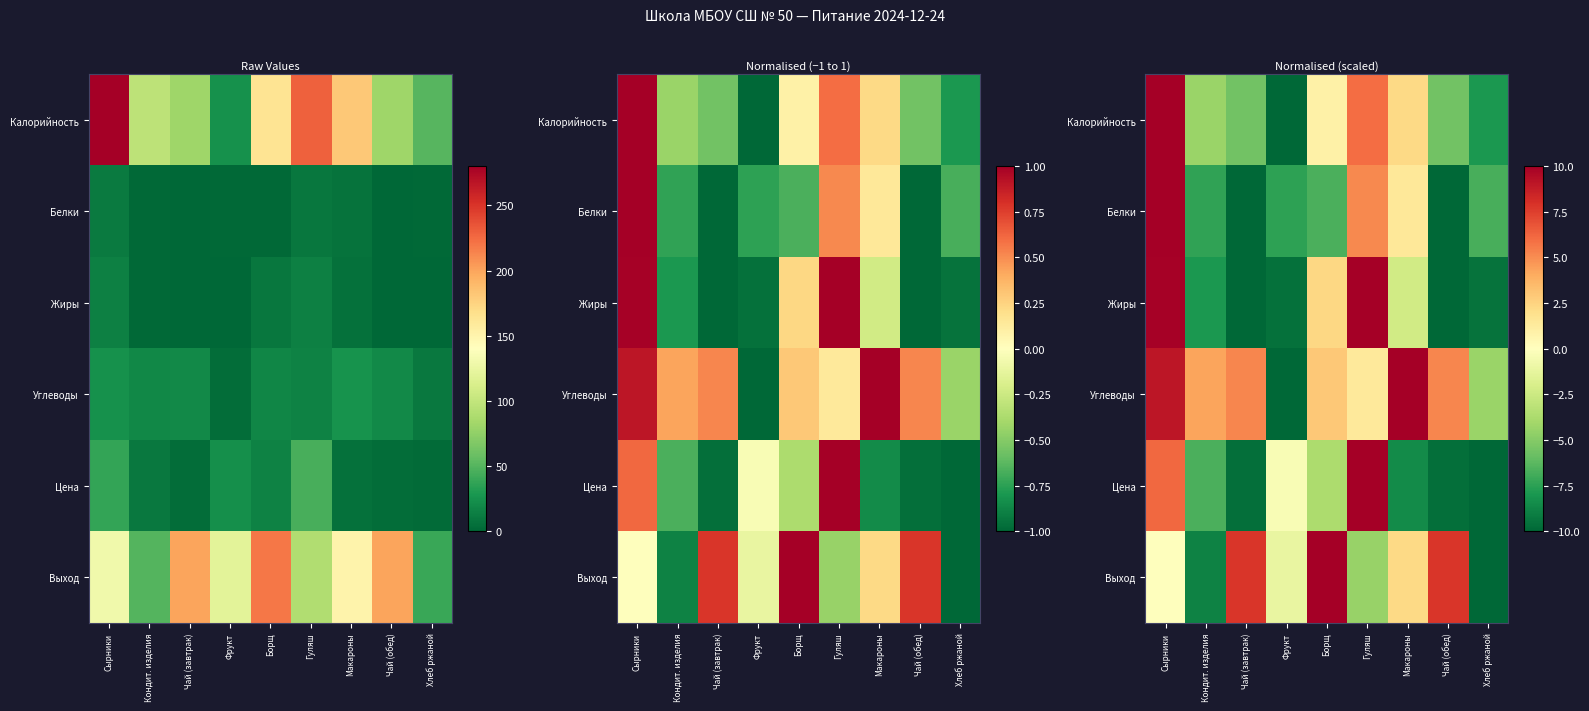

What is the approximate value of Калорийность at Хлеб ржаной?

-7.9